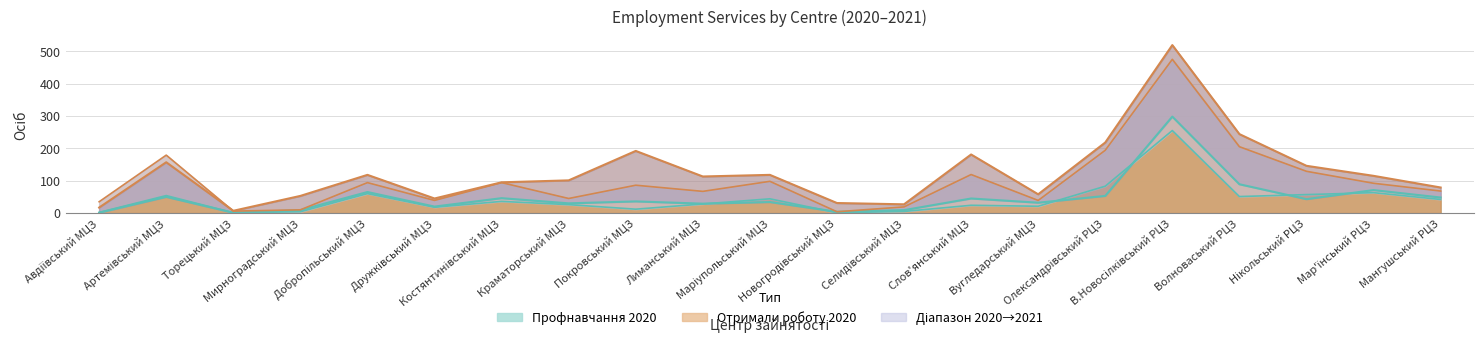

Reading left to right, what are all the values shown in this chart?

Проходили профнавчання 2020: 2	54	1	4	60	18	36	26	12	28	44	1	5	24	21	83	255	51	57	63	42
Проходили профнавчання 2021: 1	50	1	9	65	20	46	30	36	29	34	4	9	45	32	53	298	89	43	71	48
Всього отримали роботу 2020: 35	179	6	10	94	39	94	45	86	67	98	4	19	119	39	194	475	205	129	92	68
Всього отримали роботу 2021: 17	157	7	53	118	45	95	101	192	113	118	31	27	181	58	218	519	244	146	115	79